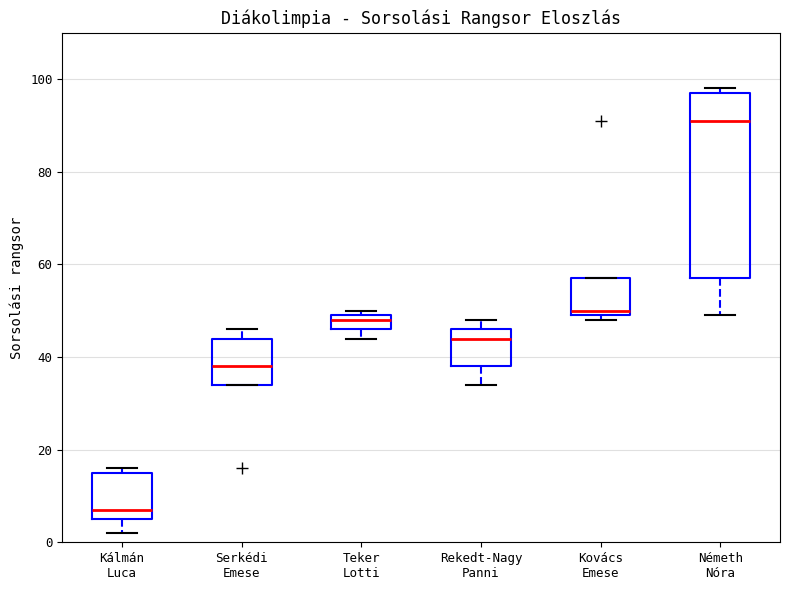

Reading left to right, transcribe this box plot: for each box, give where its median line is, the range the box spans, and where its two whiskers end, as read against the y-axis. The values are not printed on the chart, so give them approximately, as read against the axis.

Kálmán Luca: median 8, box 6 to 16, whiskers 2 to 16 (just above the box's upper edge)
Serkédi Emese: median 38, box 34 to 44, whiskers 34 to 46
Teker Lotti: median 48, box 46 to 50, whiskers 44 to 50 (just above the box's upper edge)
Rekedt-Nagy Panni: median 44, box 38 to 46, whiskers 34 to 48
Kovács Emese: median 50 (just above the box's lower edge), box 50 to 58, whiskers 48 to 58
Németh Nóra: median 92, box 58 to 98, whiskers 50 to 98 (just above the box's upper edge)